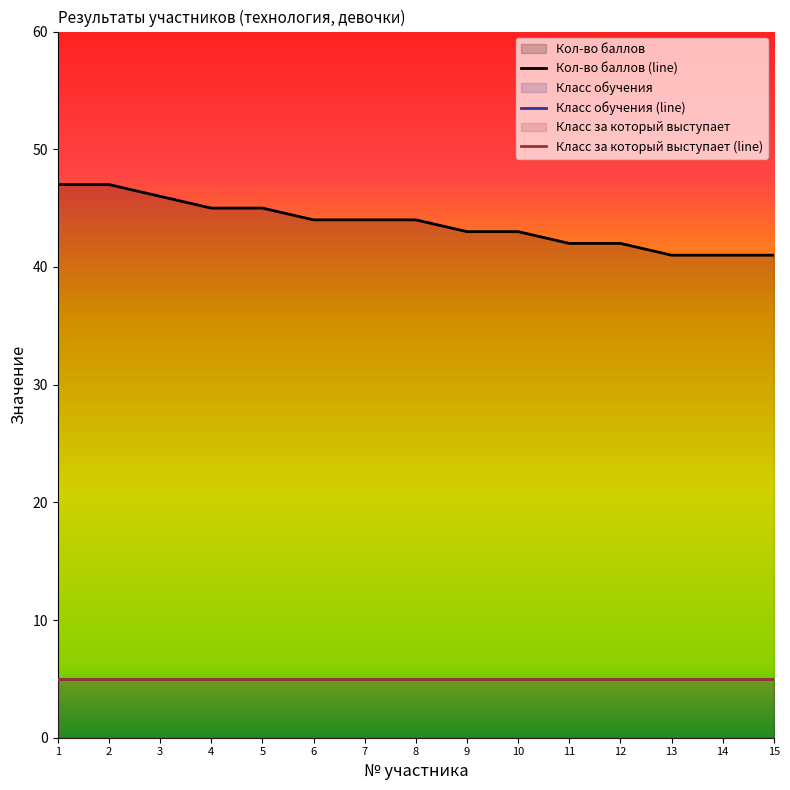

Is it true that Класс обучения (line) equals 3 at 4?

False